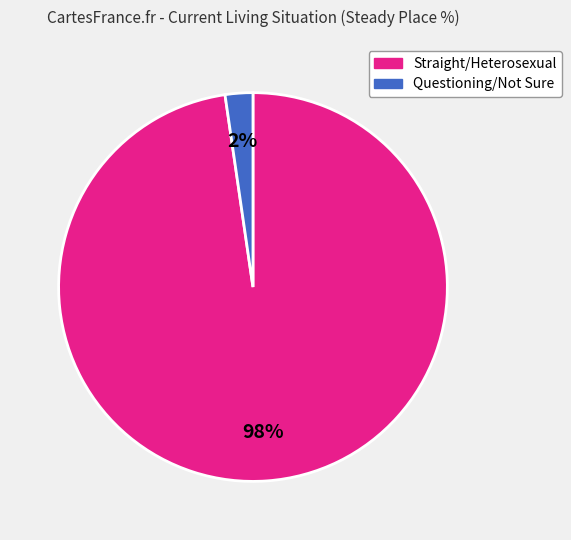

Do Straight/Heterosexual and Questioning/Not Sure together represent more than half of the pie?

Yes